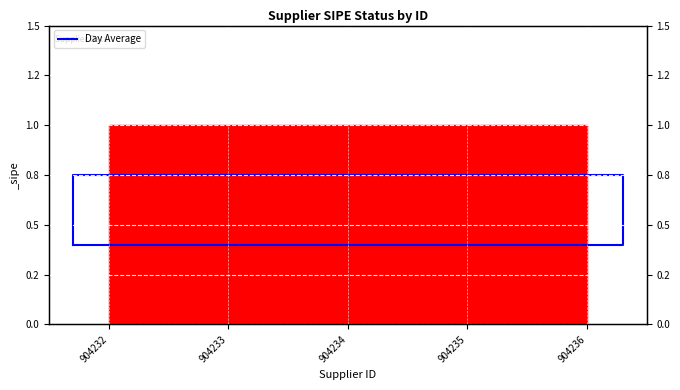

The value at 904234 is 0.3. True or false?

False